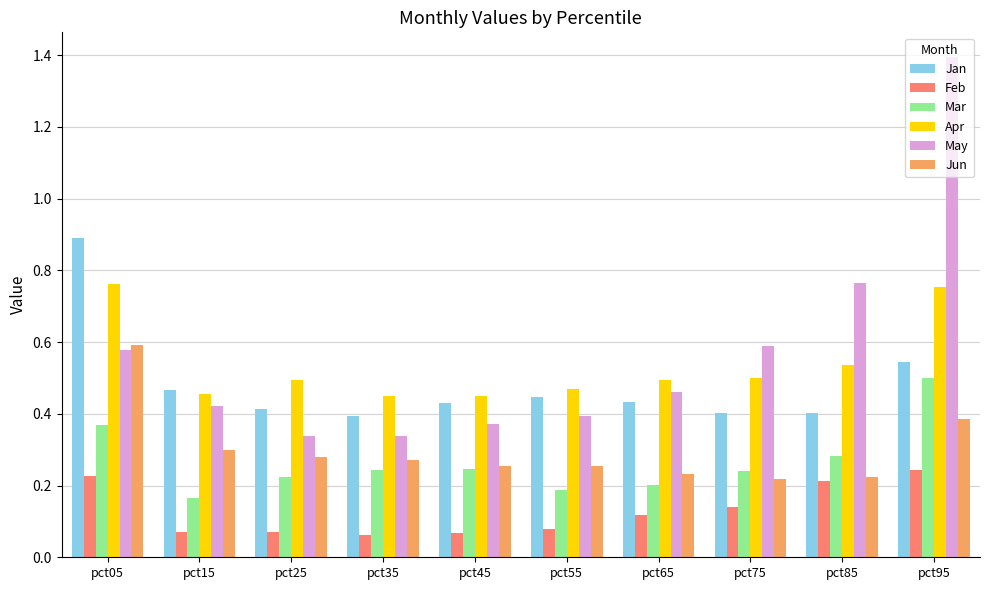

How many series are shown in this chart?

6